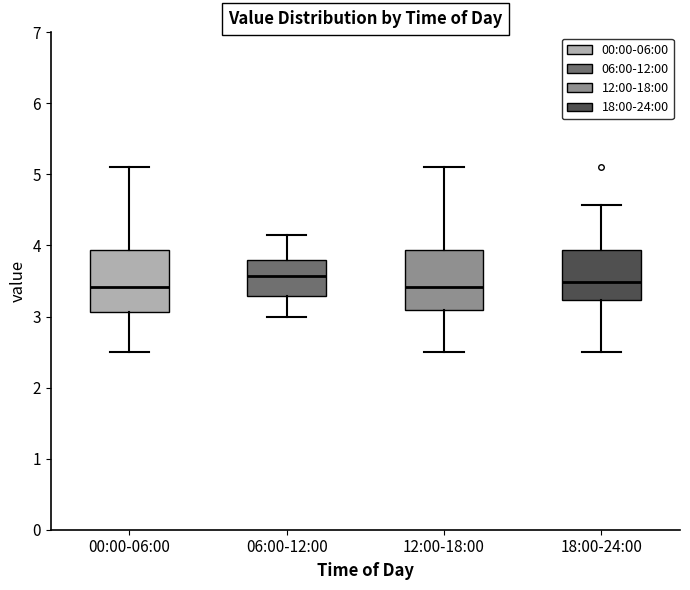

Where does the upper whisker of the box for 18:00-24:00 end on the y-axis? The values are not printed on the chart, so give them approximately, as read against the axis.

4.6